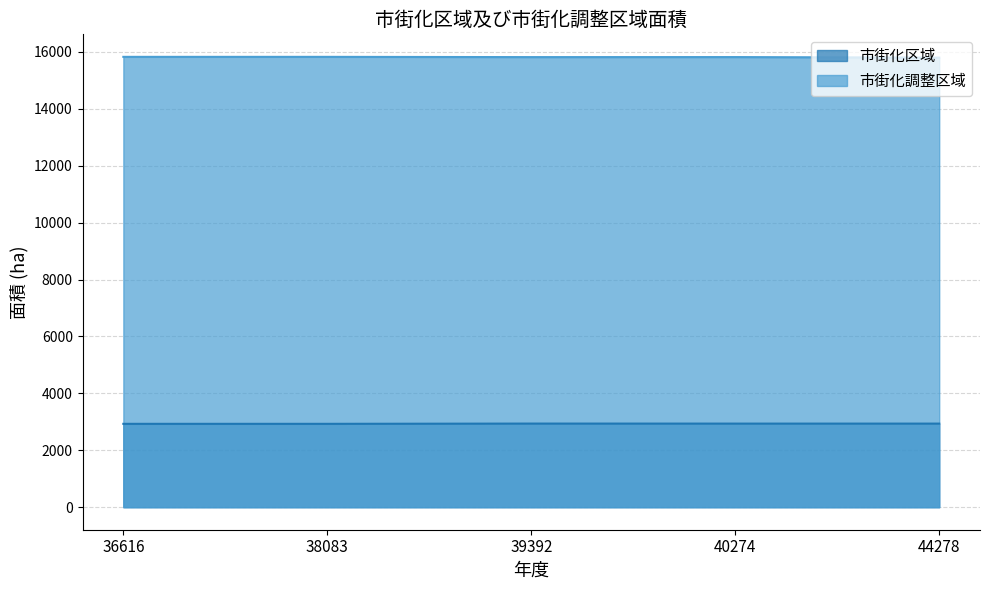

Reading right to left, list all the values displayed in this chart.

市街化区域: 2938	2938	2939	2930	2930
市街化調整区域: 15800	15819	15818	15827	15827